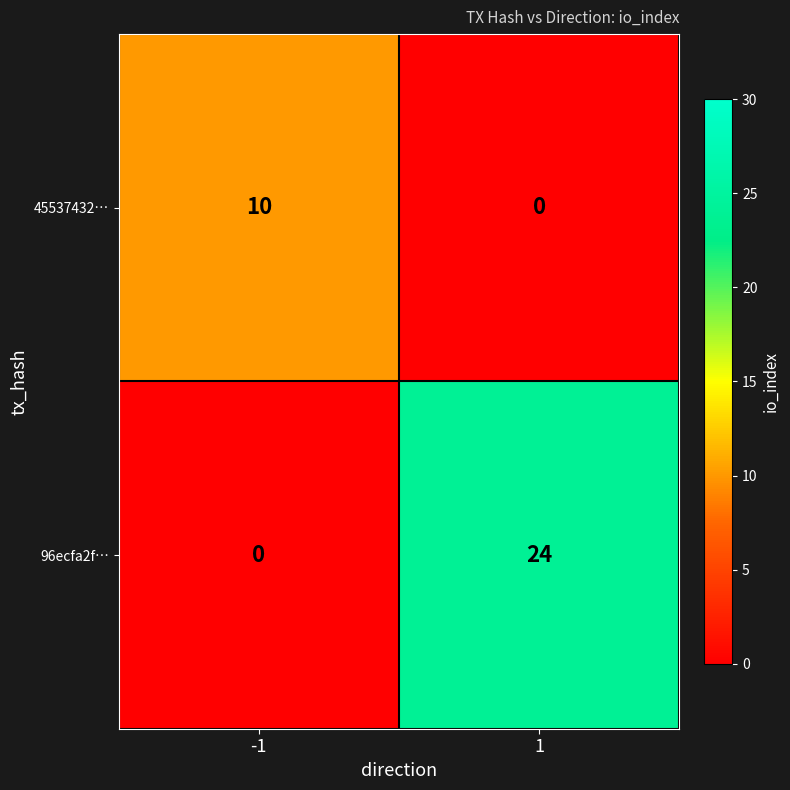

Is it true that 45537432… equals 0 at 1?

True